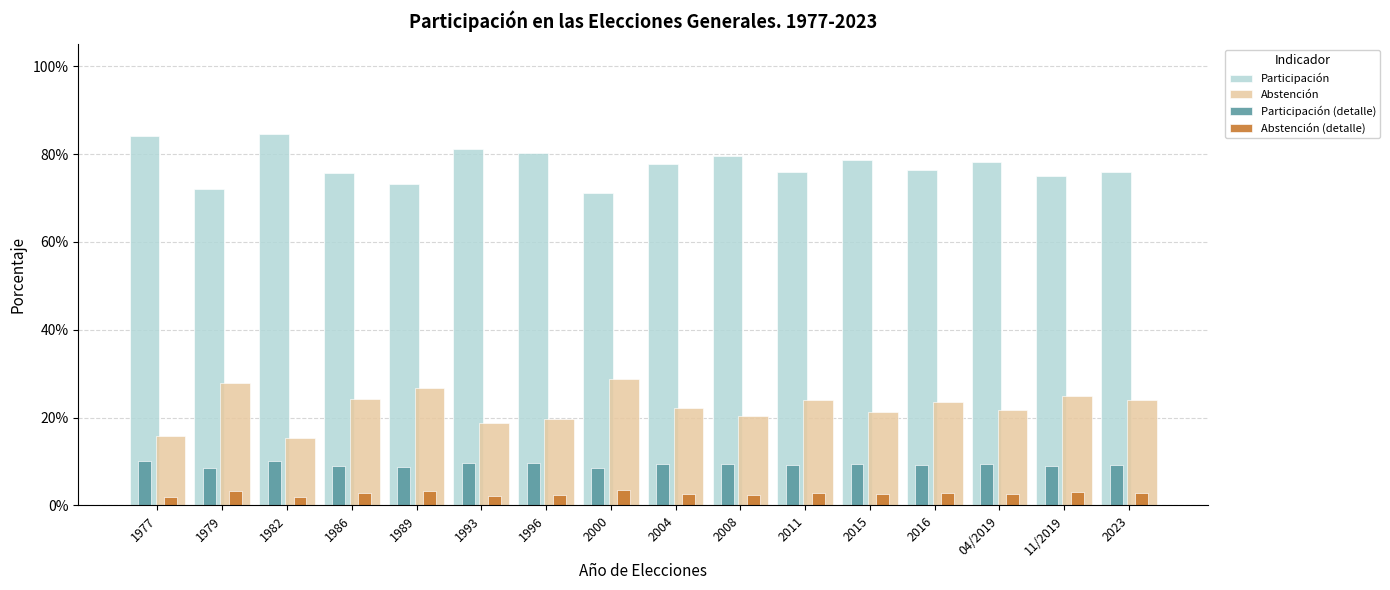

What is the spread (max minus min) of values at 1977?

0.8